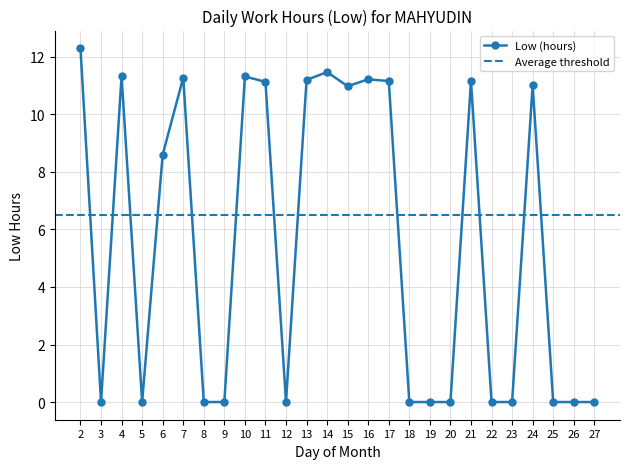

Reading left to right, list all the values displayed in this chart.

12.3	0.0	11.3	0.0	8.6	11.3	0.0	0.0	11.3	11.1	0.0	11.2	11.5	11.0	11.2	11.2	0.0	0.0	0.0	11.2	0.0	0.0	11.0	0.0	0.0	0.0